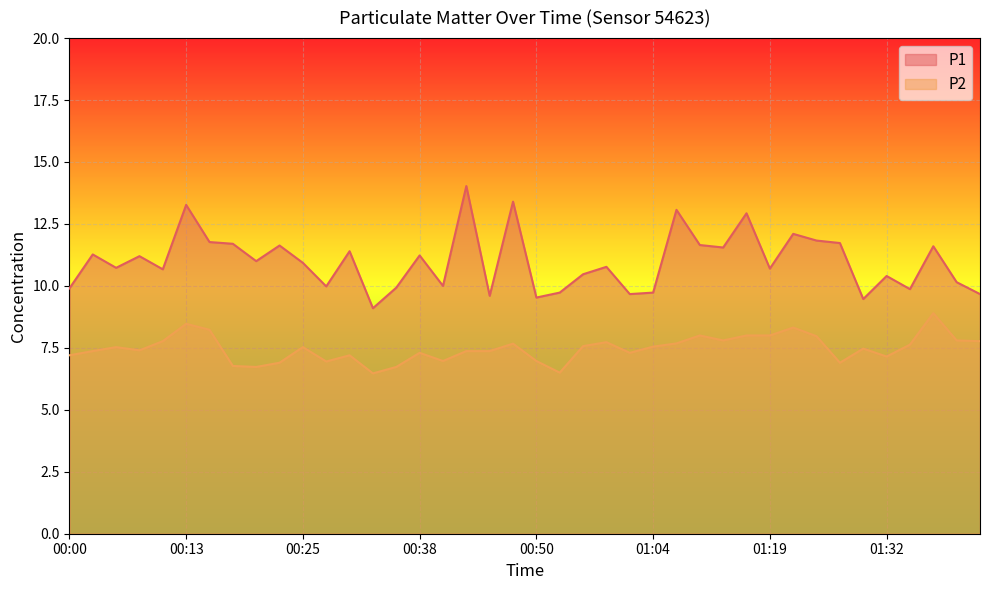

What is the sum of all P2 values?

298.9